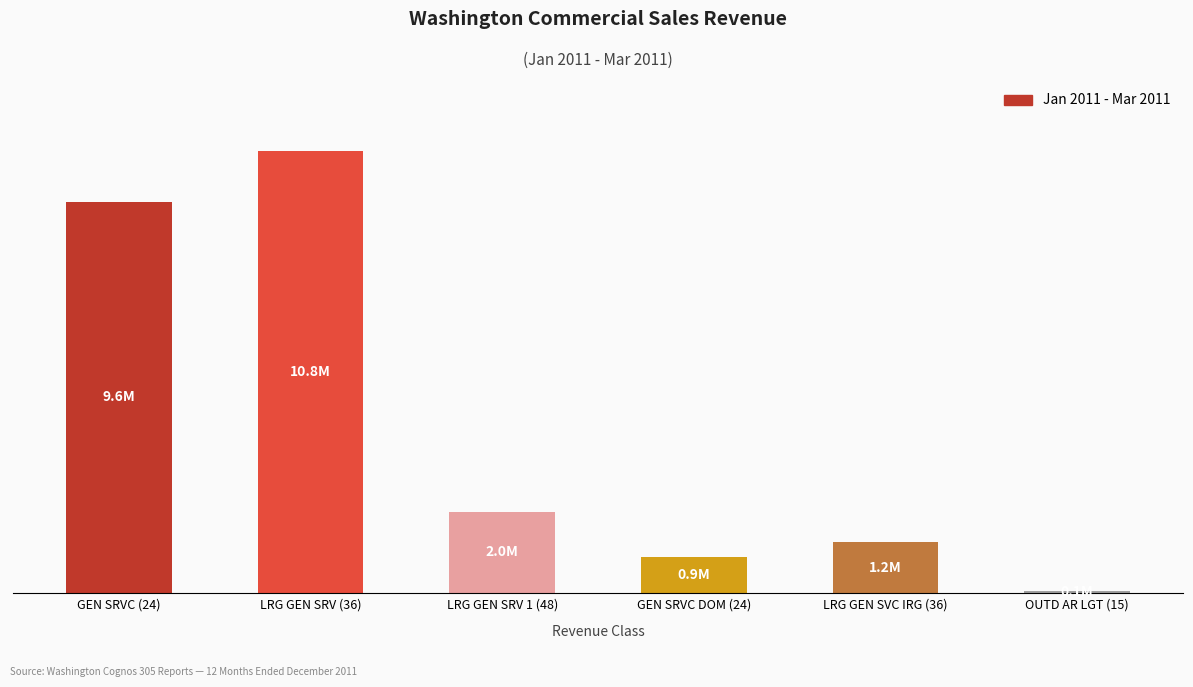

List the labels in order of value, largest first.

LRG GEN SRV (36), GEN SRVC (24), LRG GEN SRV 1 (48), LRG GEN SVC IRG (36), GEN SRVC DOM (24), OUTD AR LGT (15)